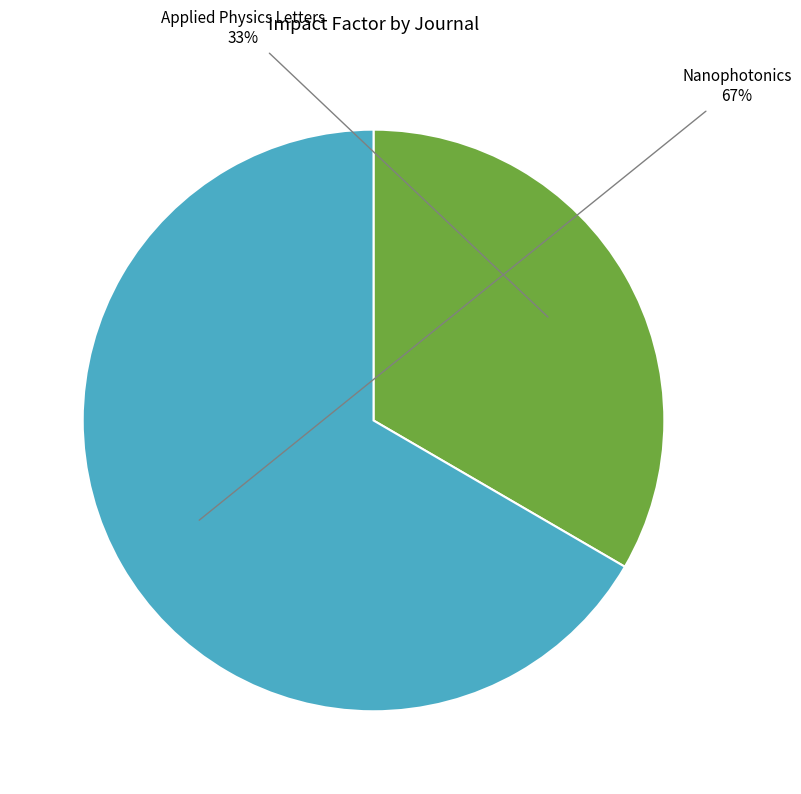

How many slices are in this pie chart?

2